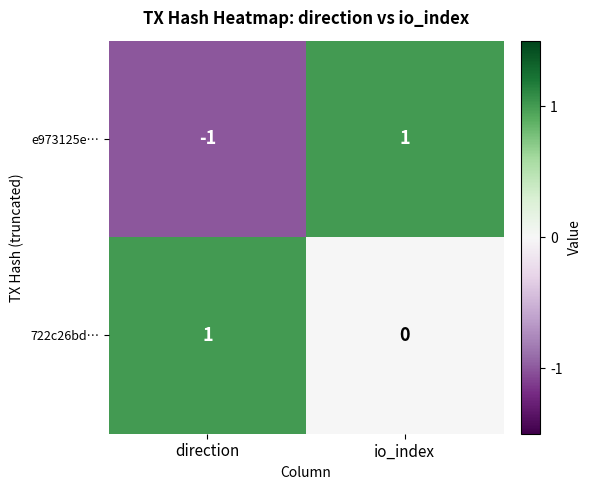

True or false: 722c26bd… has a value of 0 at io_index.

True